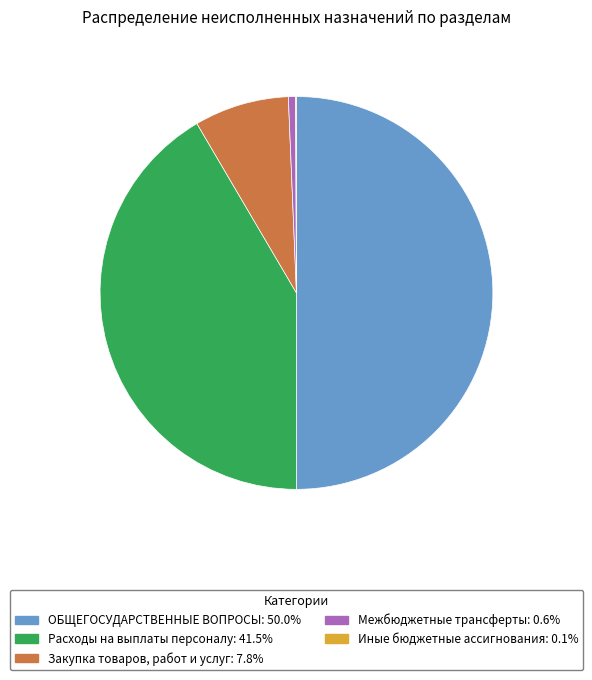

Does Закупка товаров, работ и услуг represent more than half of the total?

No